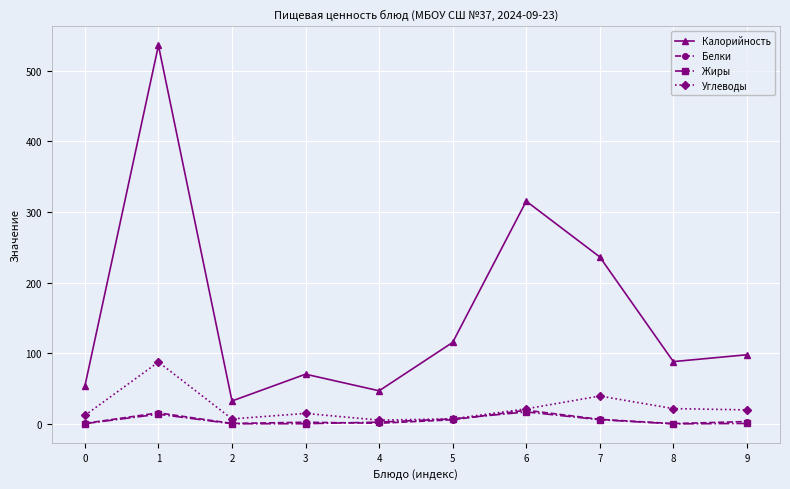

The Белки series shows 0.7 at 0. True or false?

True